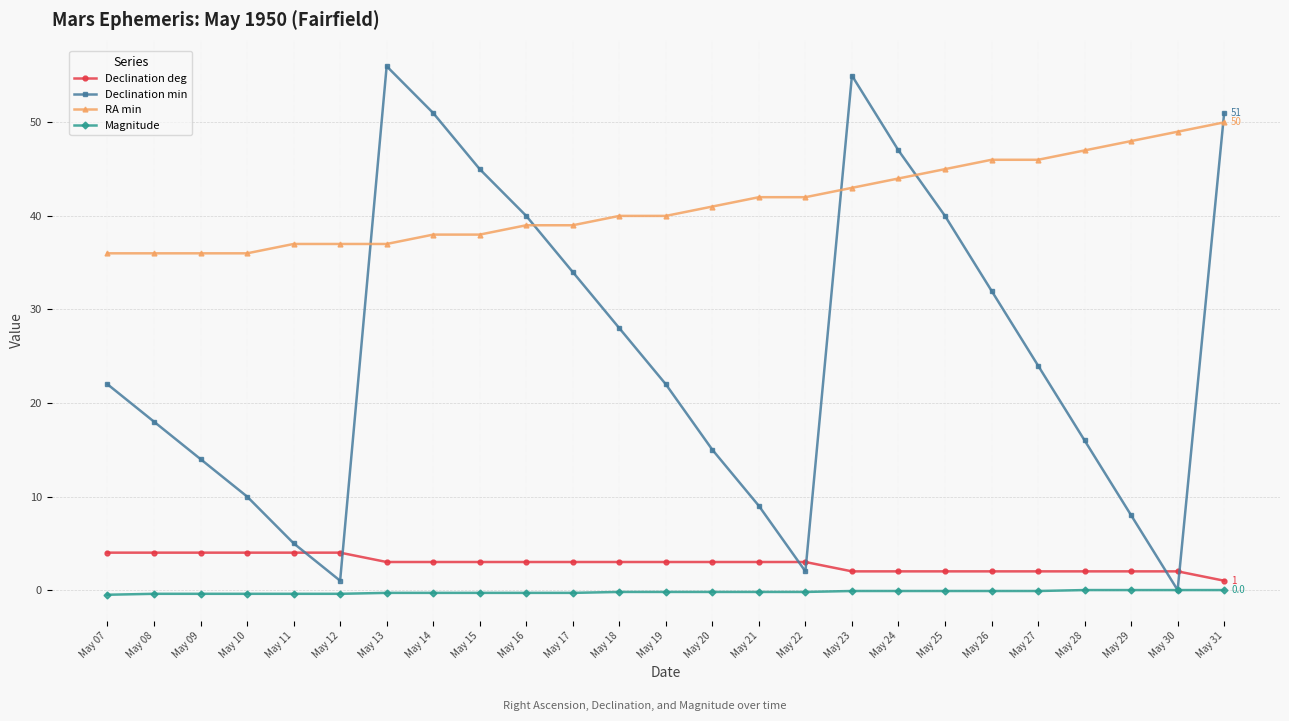

True or false: Declination deg and RA min cross at least once.

False